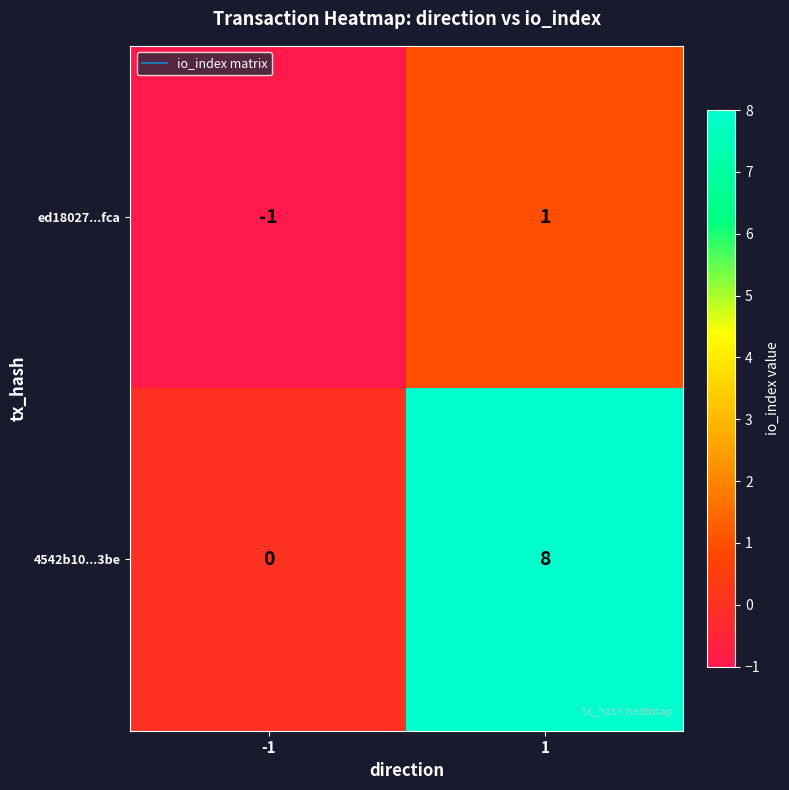

Read the 4542b10...3be value at 1.

8